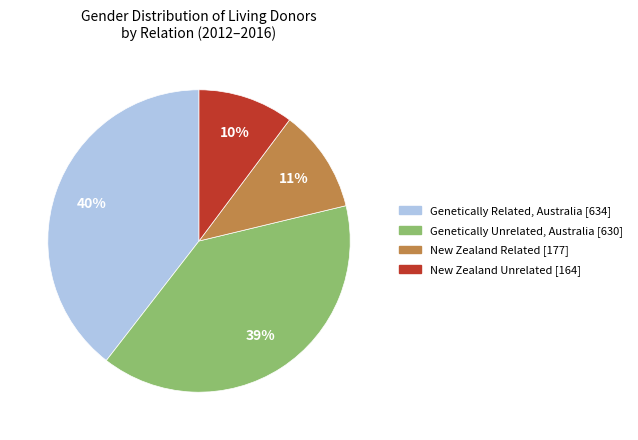

Is there a majority slice in this chart?

No